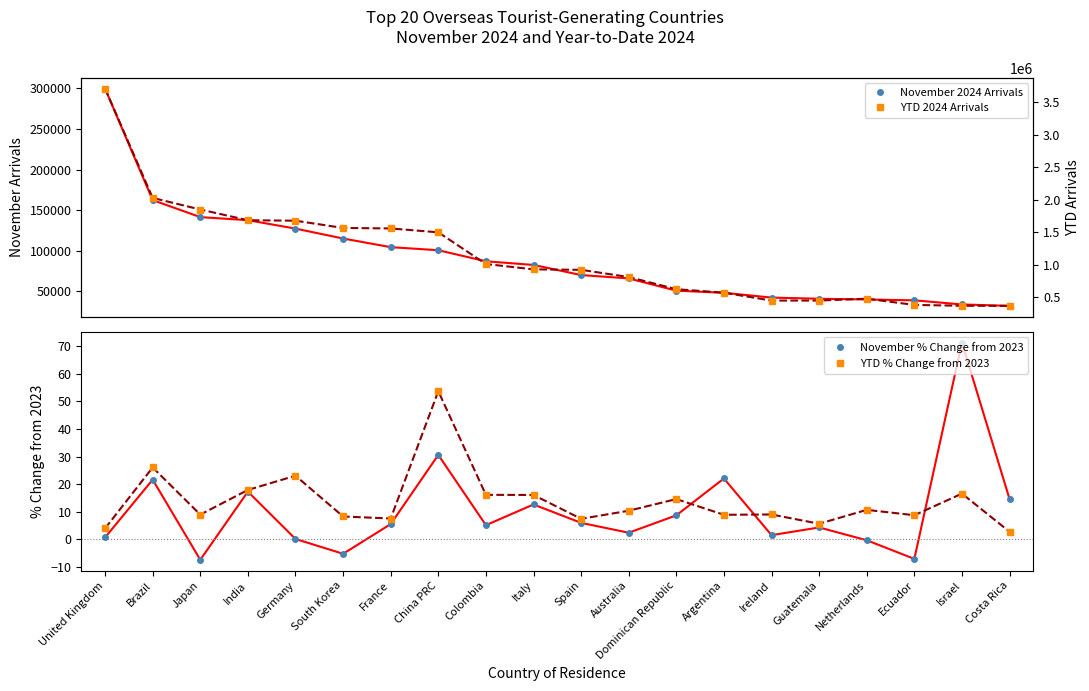

The value of YTD 2024 Arrivals at Netherlands is 481166.0. True or false?

True